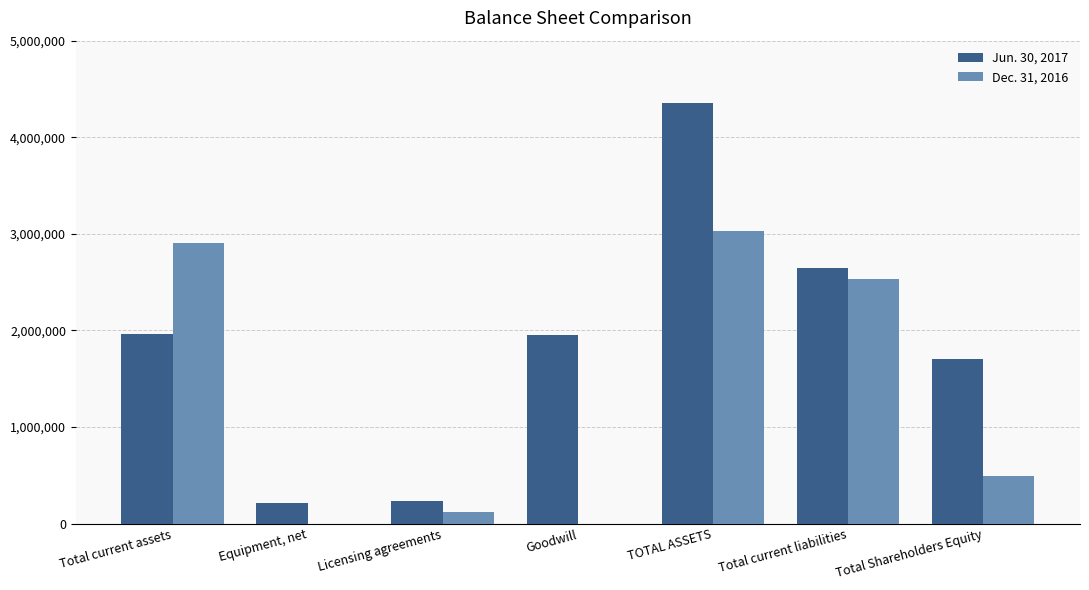

What is the total value across all series at Goodwill?

1950816